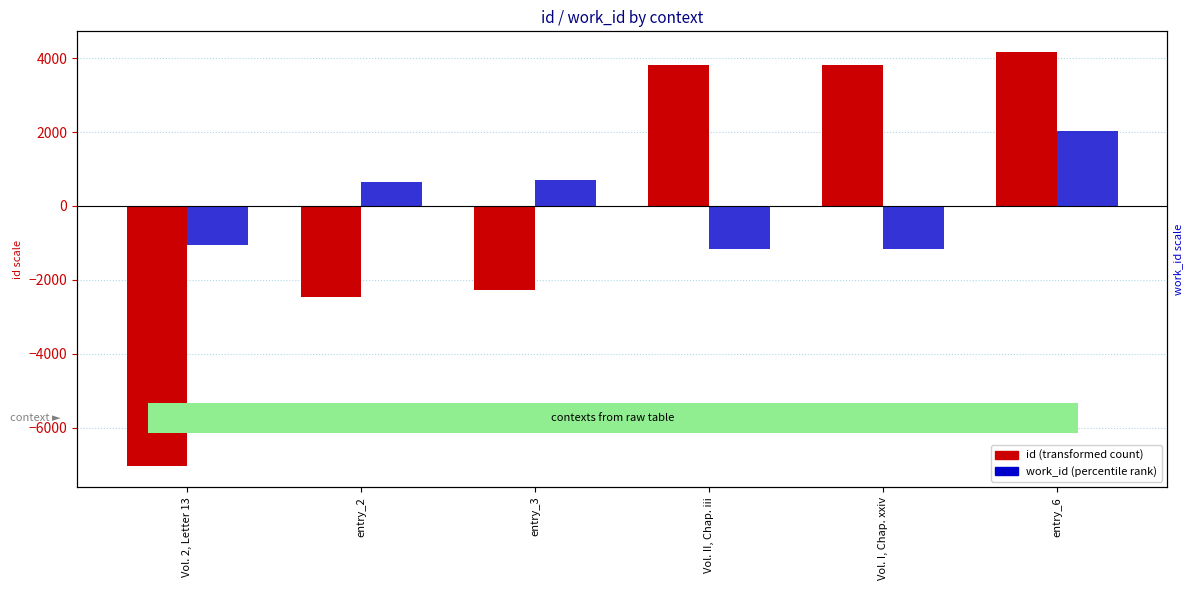

Rank the series by their maximum value, from highest to lowest.

id (centered), work_id (centered)